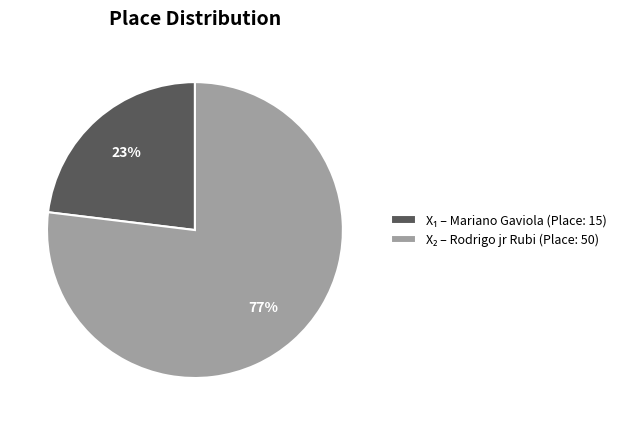

To the nearest percent, what is the difference between the largest and smallest slice percentages?

54%